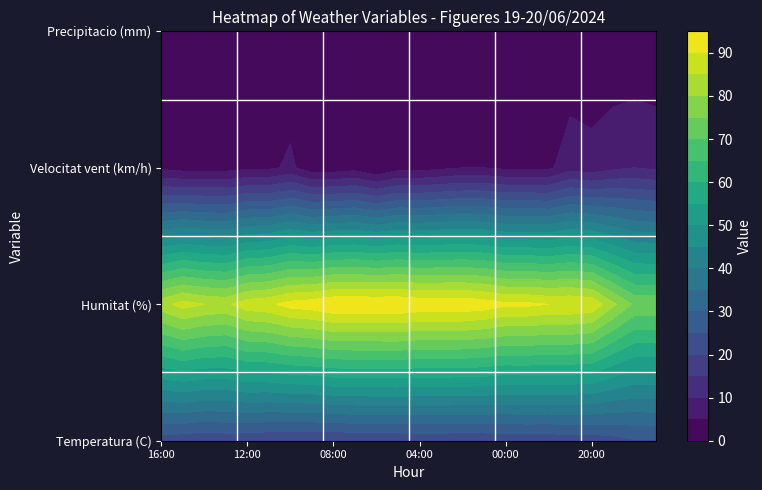

What is the difference between the maximum and minimum values in the Velocitat_vent series?

10.0